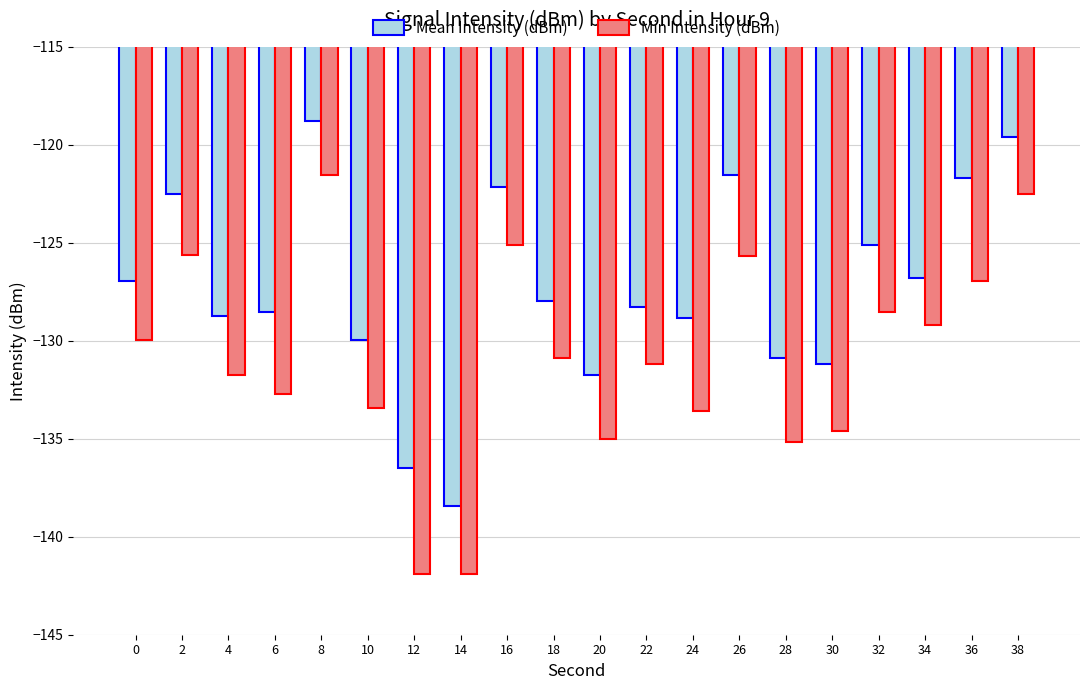

Which series has the widest spread of values?

Min Intensity (dBm)